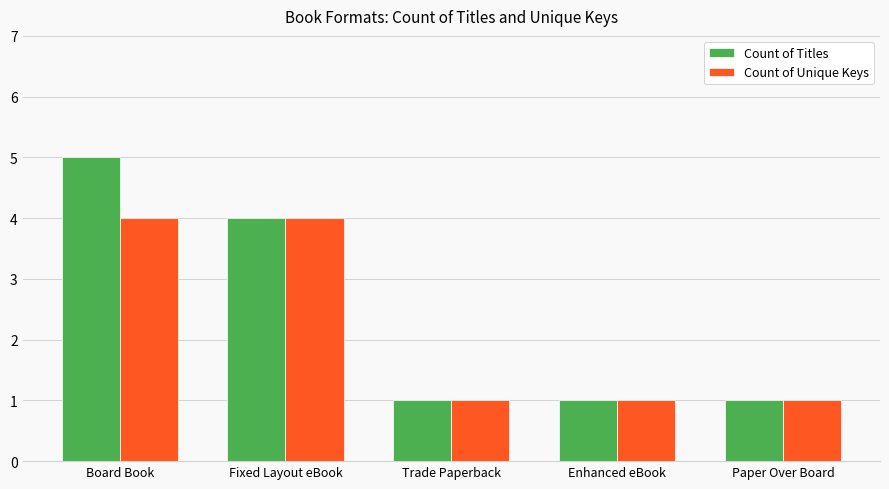

What is the maximum value for Count of Titles?

5